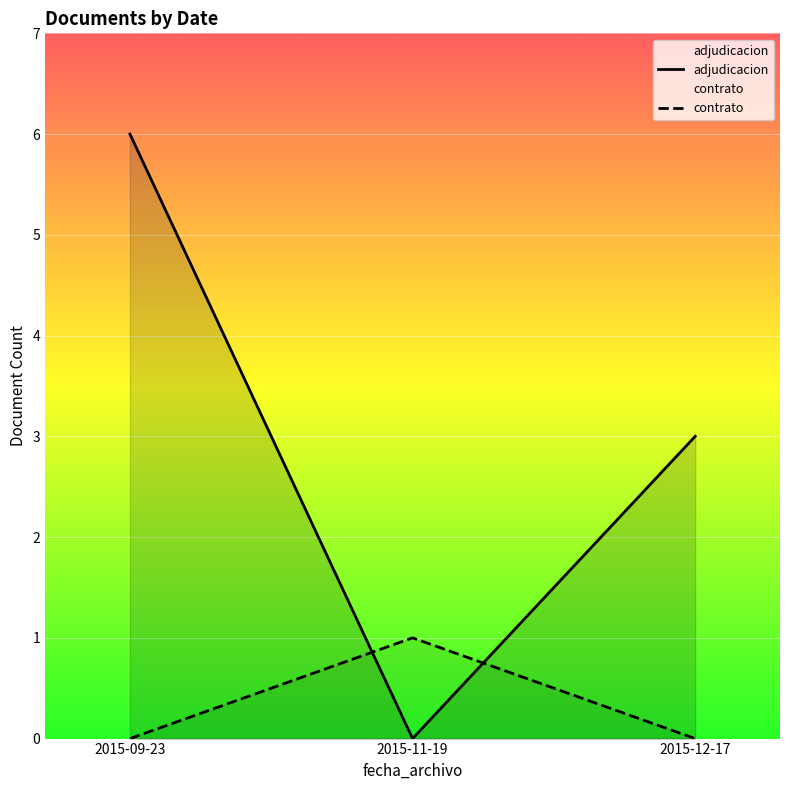

The adjudicacion series shows 8 at 2015-09-23. True or false?

False